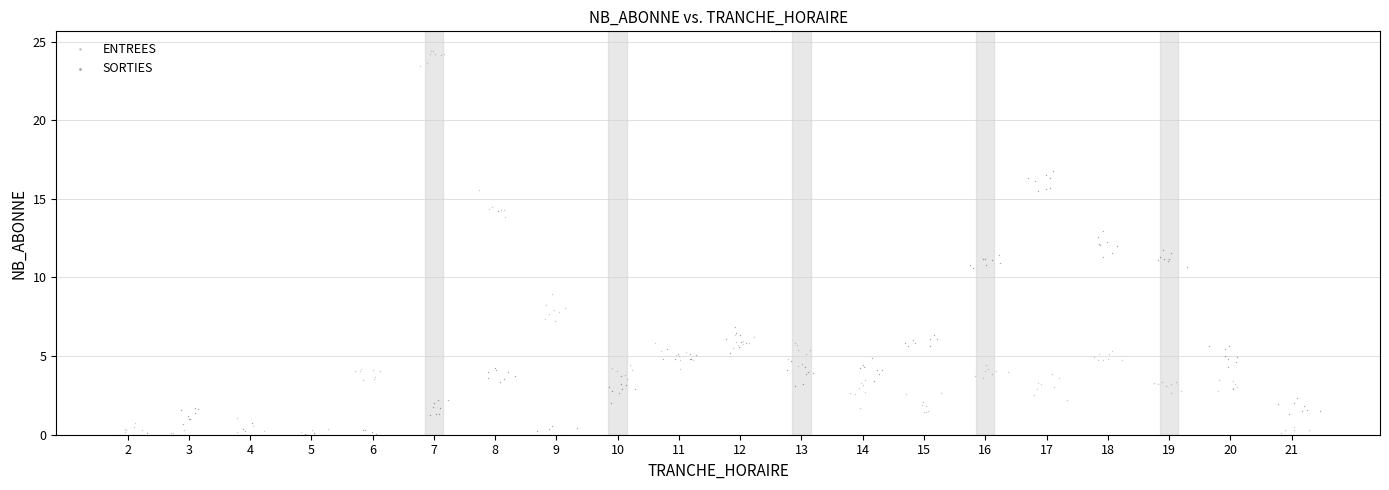

Which series contains the highest Y value?

ENTREES